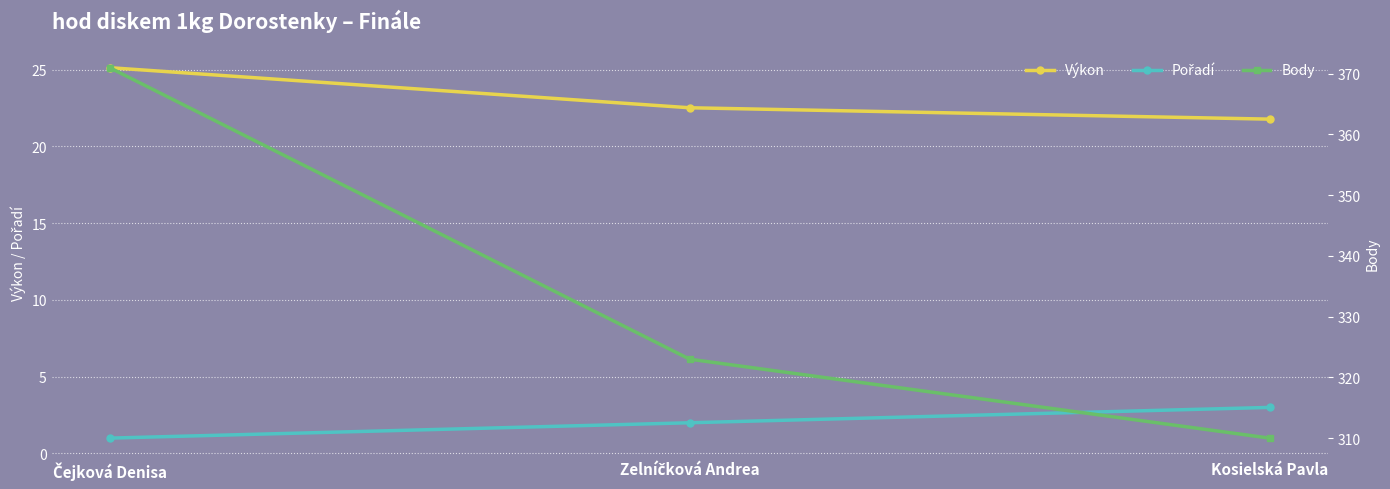

At which label does Pořadí reach its peak?

Kosielská Pavla